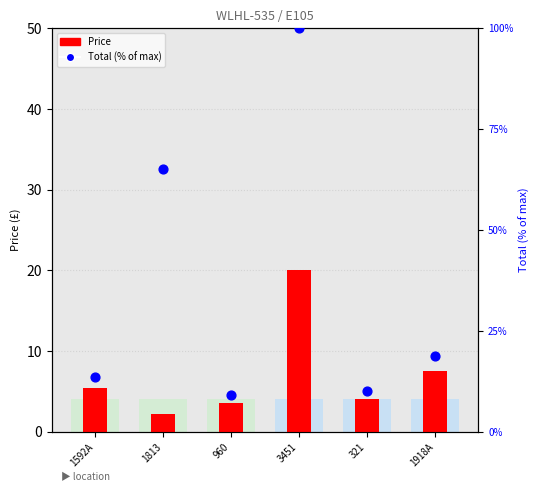

Which series contains the lowest Y value?

Price